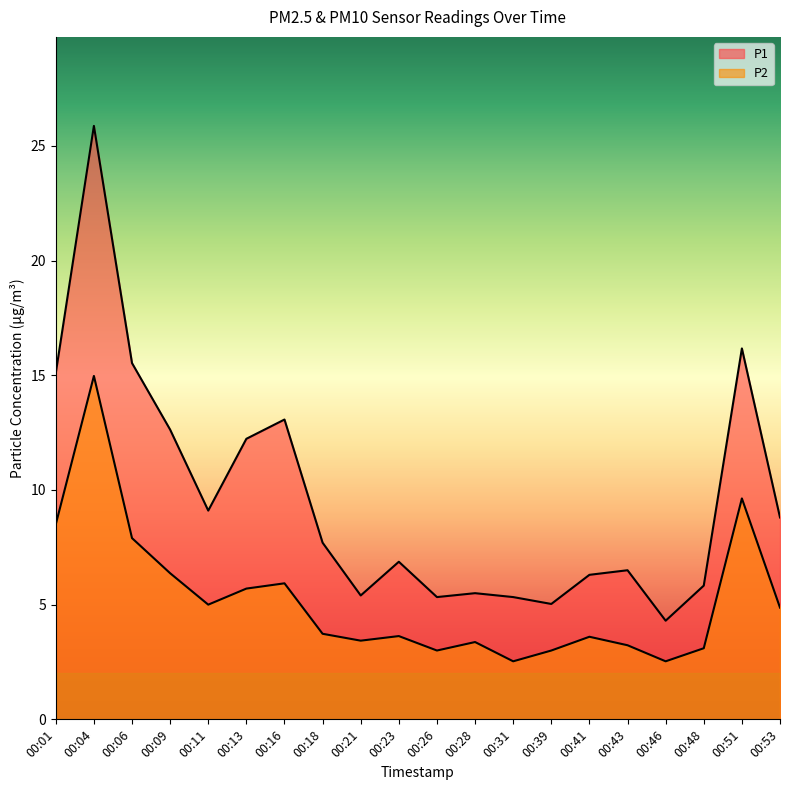

At which label does P1 reach its minimum?

00:46